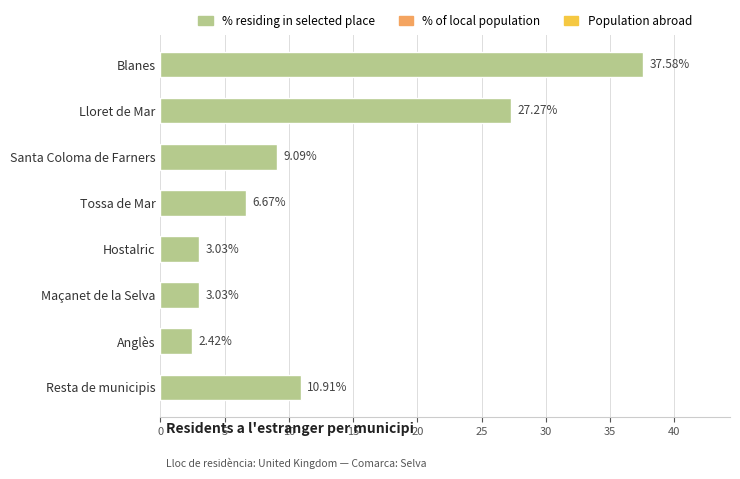

Between Resta de municipis and Santa Coloma de Farners, which is larger?

Resta de municipis